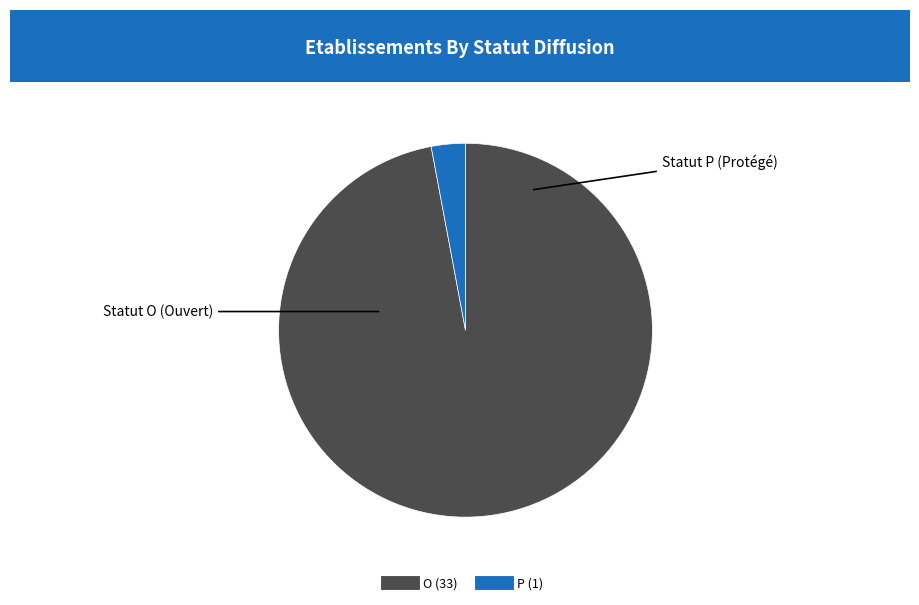

Is the sum of O and P greater than half?

Yes